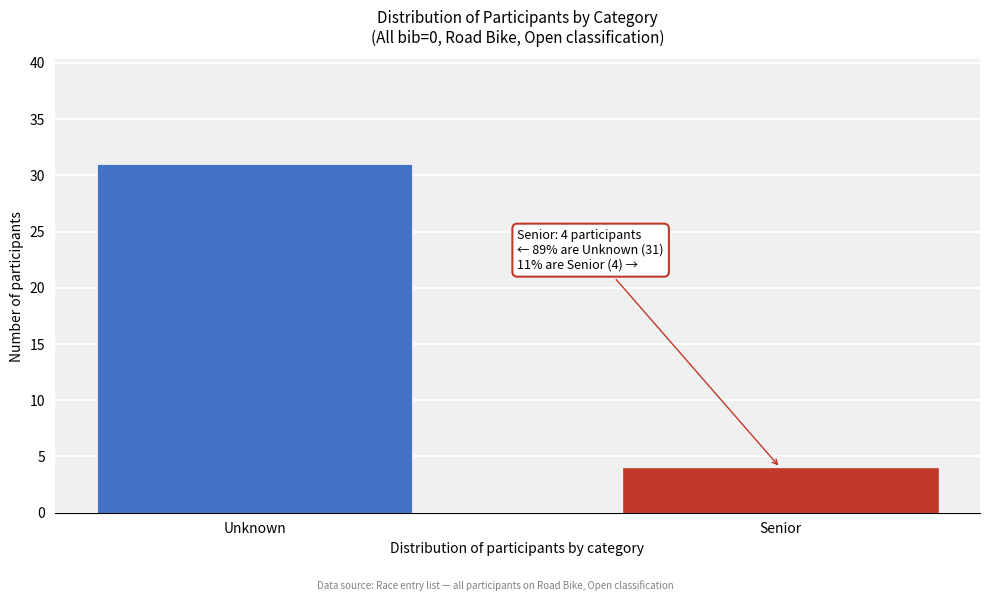

Reading right to left, transcribe all the data shown in this chart.

Senior=4	Unknown=31